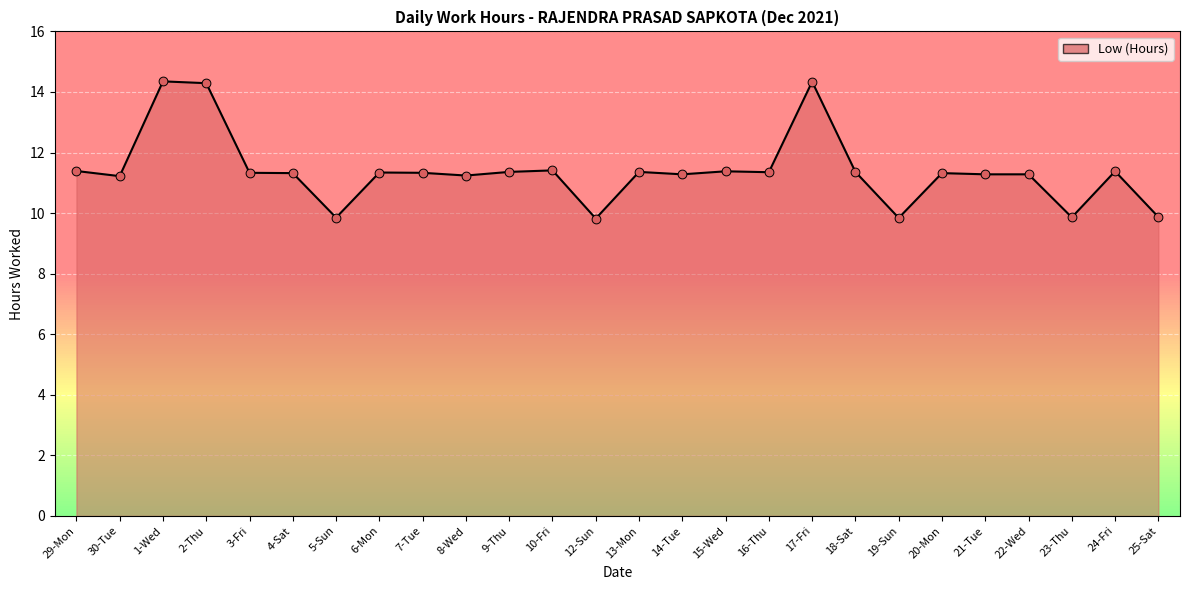

Which has a higher value, 19-Sun or 16-Thu?

16-Thu